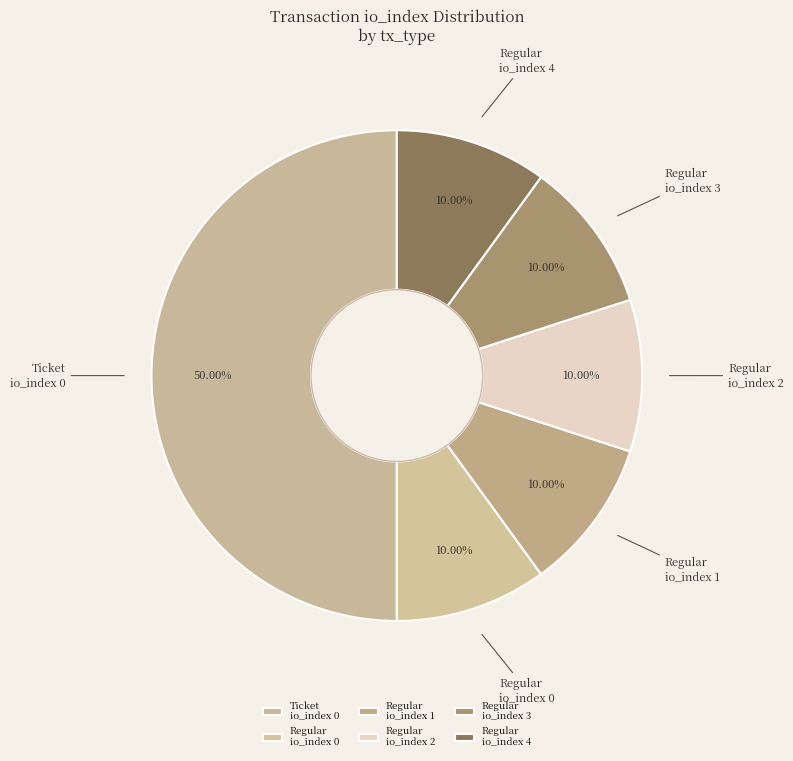

Count the number of slices in the pie.

6